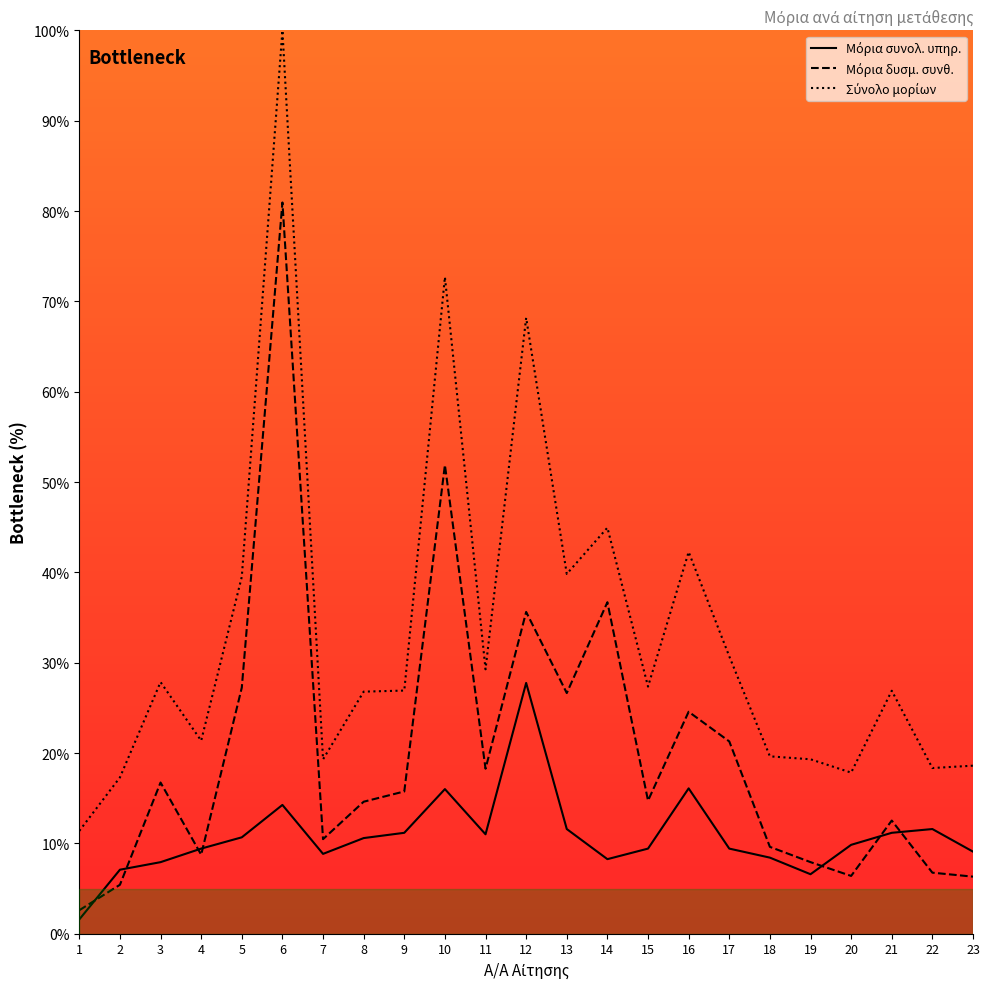

What is the total value across all series at 5?

77.4